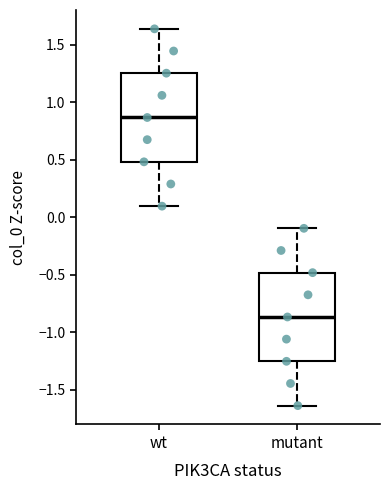

Which box has the highest median line?

wt